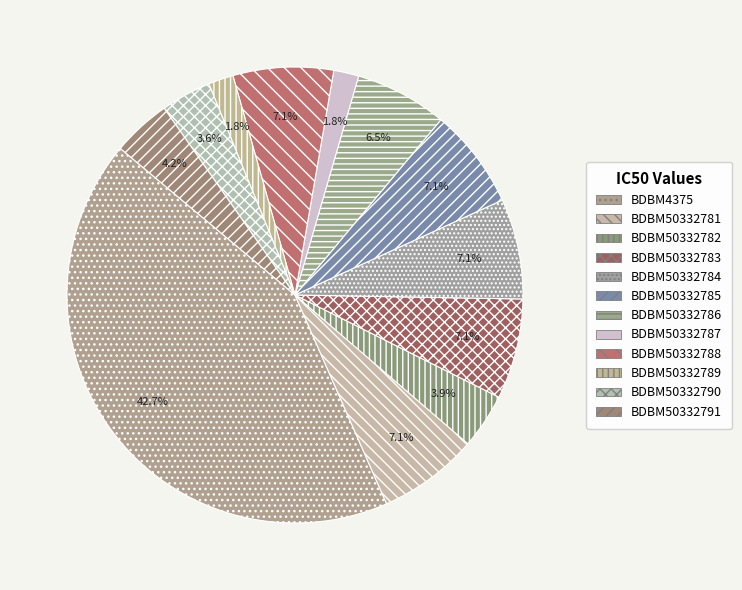

Is it true that BDBM50332781 is 12% of the pie?

False